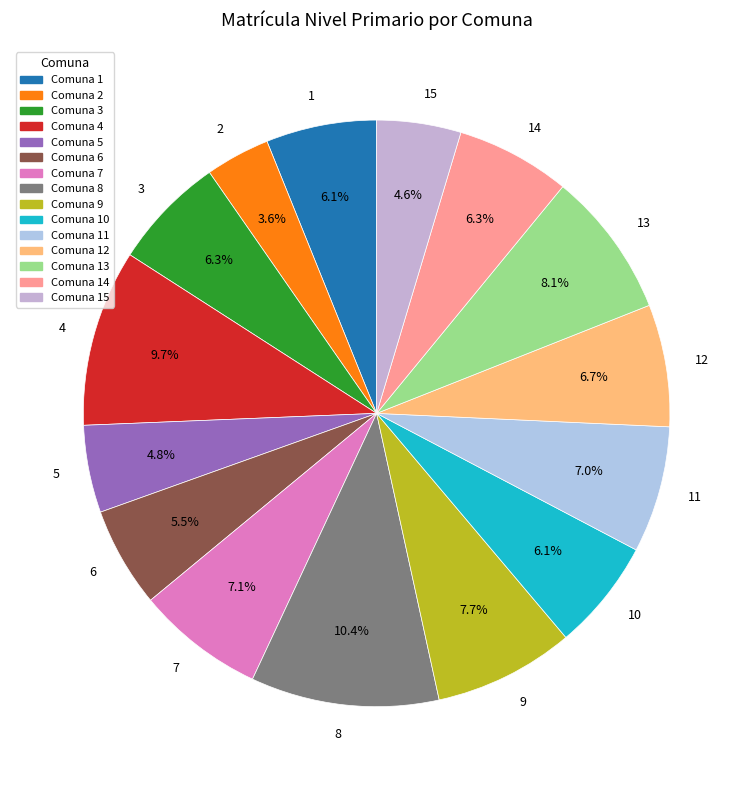

What portion of the pie excludes 3?

93.7%